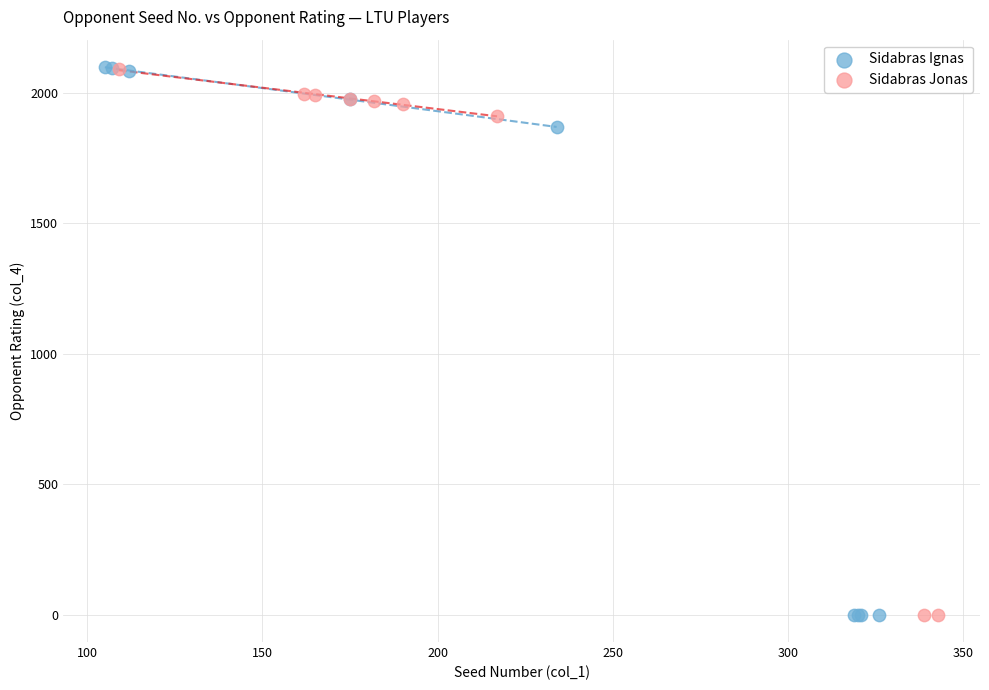

Which series has the largest Y range (max minus min)?

Sidabras Ignas